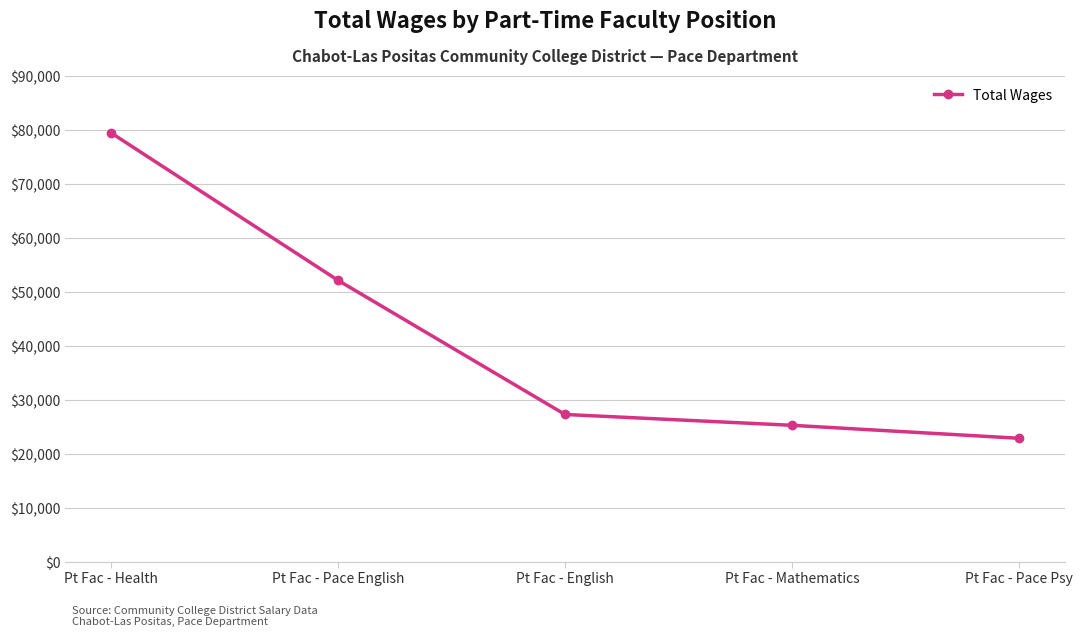

What is the ratio of the value at Pt Fac - Health to the value at Pt Fac - Mathematics?

3.1